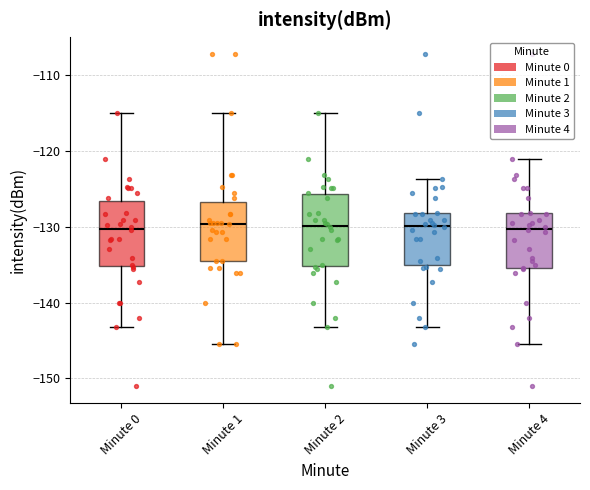

Reading left to right, transcribe this box plot: for each box, give where its median line is, the range the box spans, and where its two whiskers end, as read against the y-axis. The values are not printed on the chart, so give them approximately, as read against the axis.

Minute 0: median -130, box -135 to -127, whiskers -143 to -115
Minute 1: median -130, box -135 to -127, whiskers -146 to -115
Minute 2: median -130, box -135 to -126, whiskers -143 to -115
Minute 3: median -130, box -135 to -128, whiskers -143 to -124
Minute 4: median -130, box -135 to -128, whiskers -146 to -121